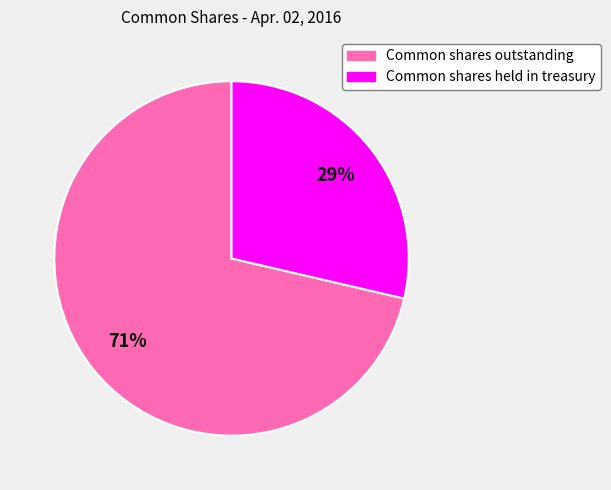

To the nearest percent, what is the average slice percentage?

50%